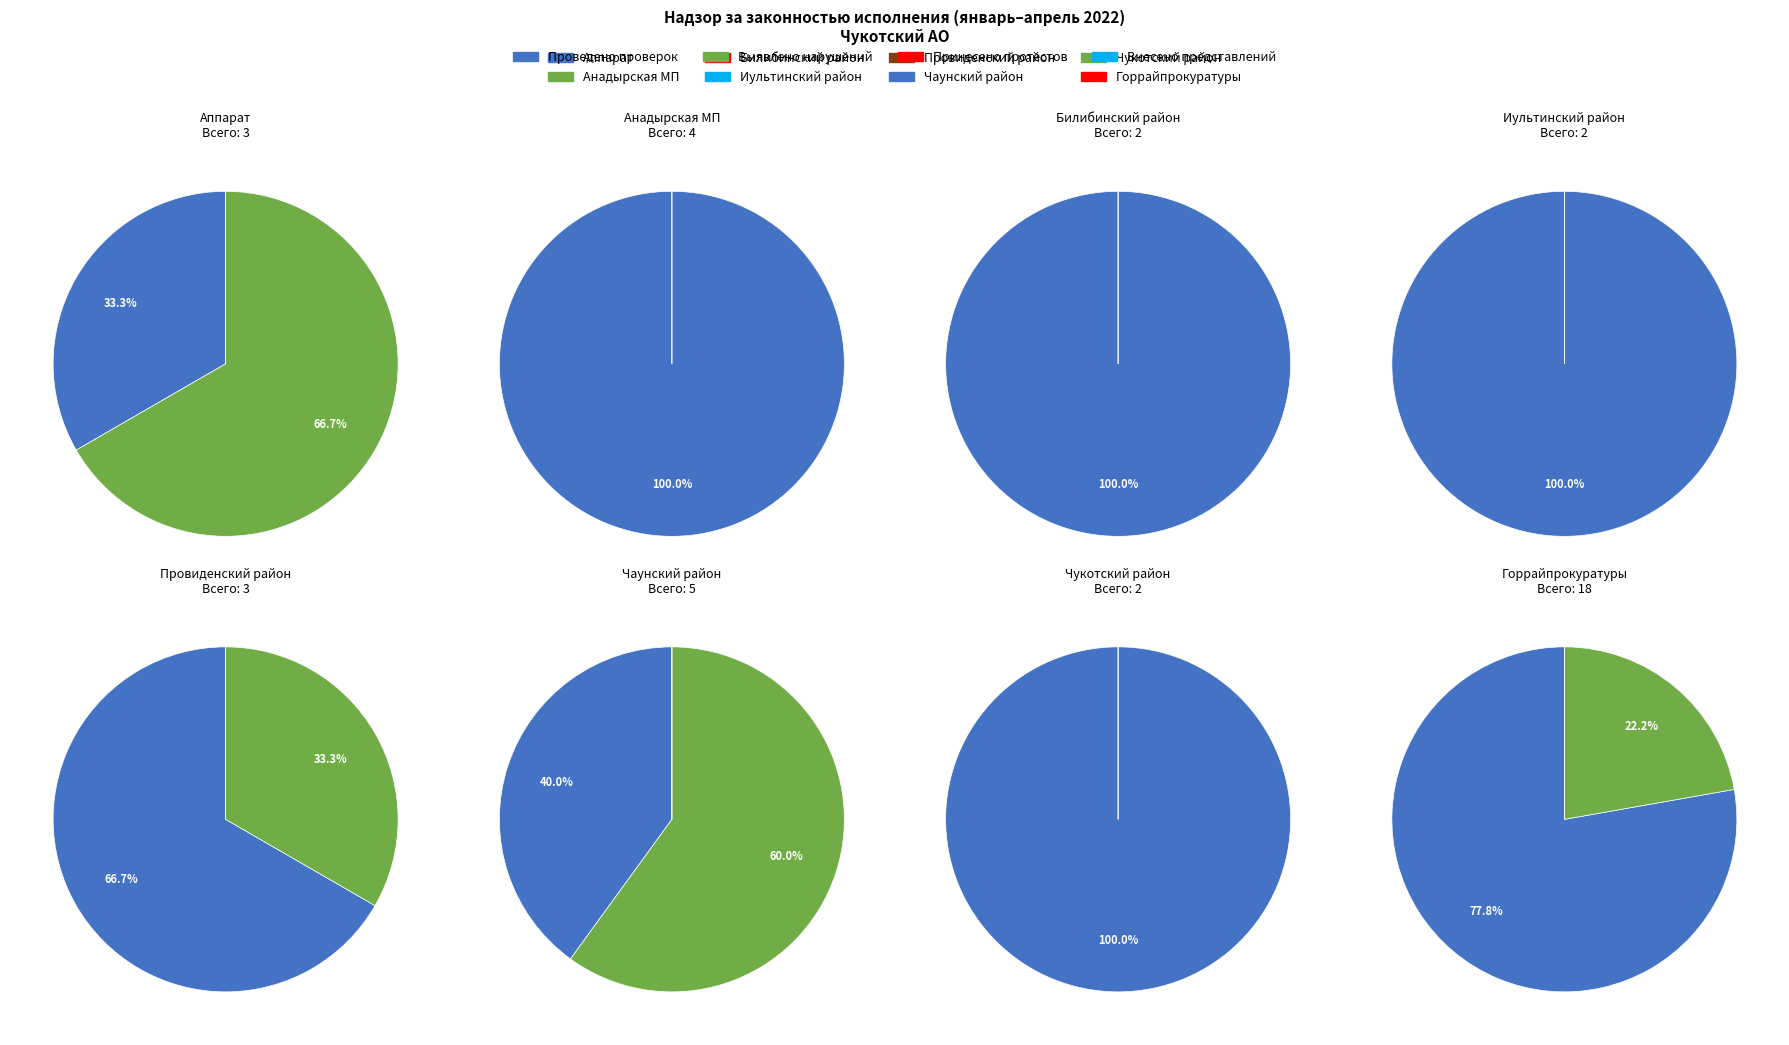

Between Билибинский район and Иультинский район, which series saw the biggest shift?

Проведено проверок